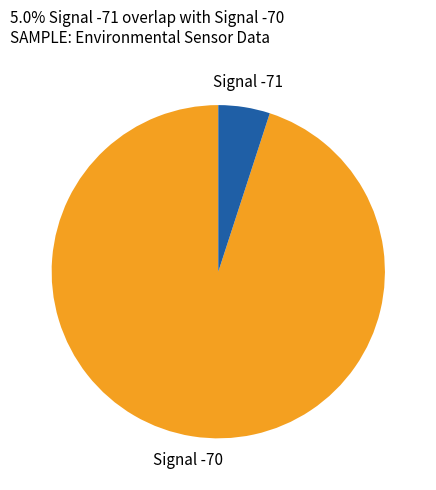

Does any single category account for the majority?

Yes